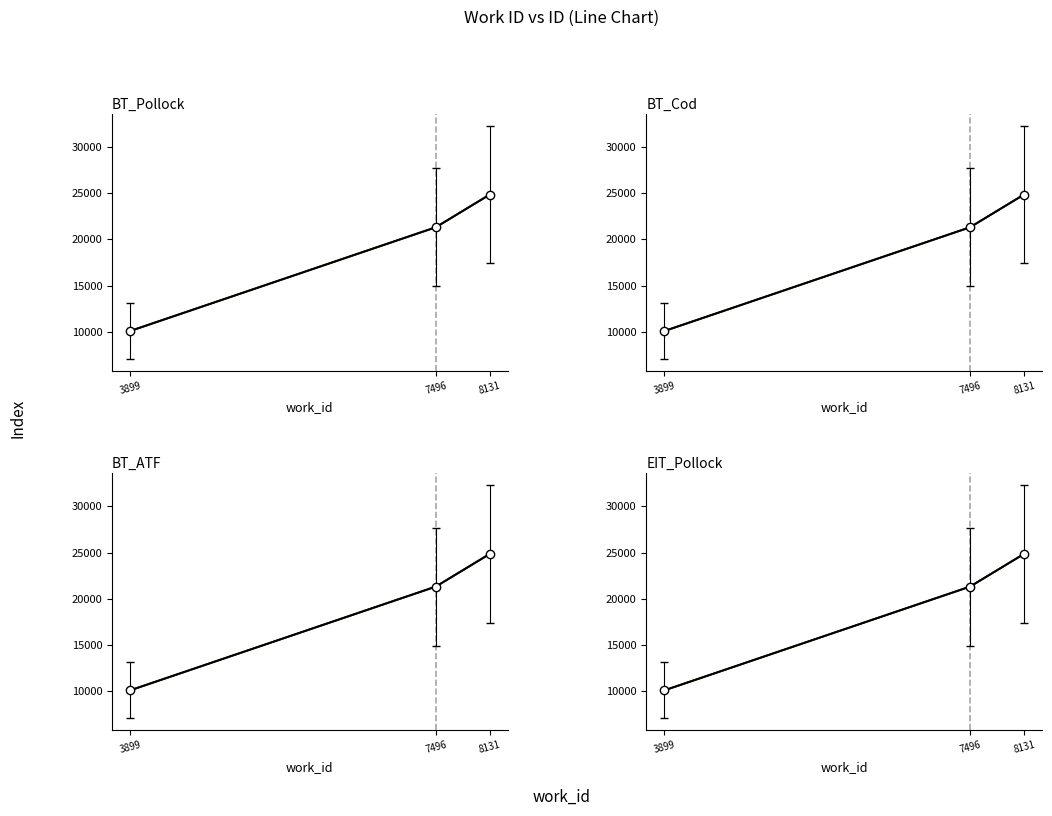

The value at 3899 is 3153. True or false?

False